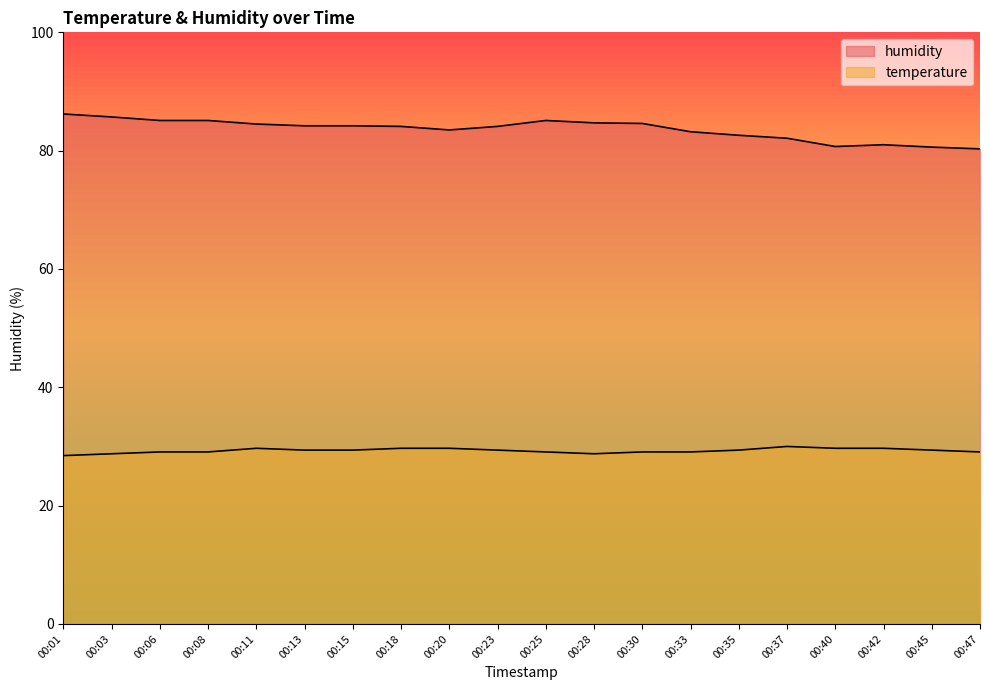

At which category does humidity reach its first local peak?

00:25